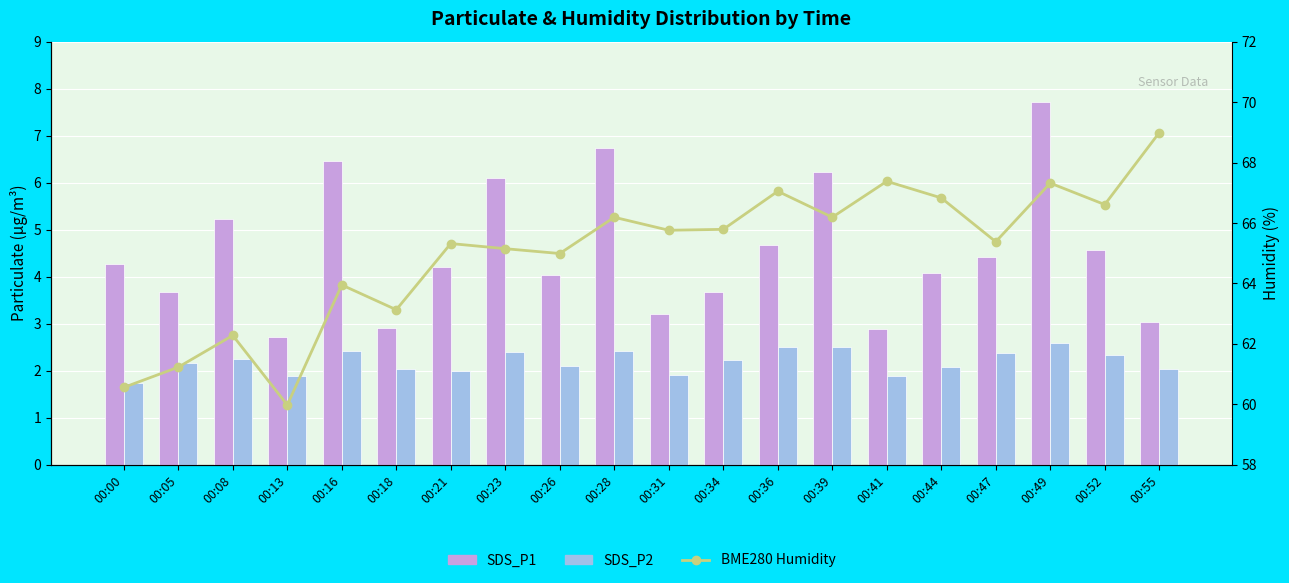

Reading left to right, transcribe all the data shown in this chart.

SDS_P1: 4.3	3.7	5.2	2.7	6.5	2.9	4.2	6.1	4.0	6.7	3.2	3.7	4.7	6.2	2.9	4.1	4.4	7.7	4.6	3.0
SDS_P2: 1.7	2.2	2.2	1.9	2.4	2.0	2.0	2.4	2.1	2.4	1.9	2.2	2.5	2.5	1.9	2.1	2.4	2.6	2.3	2.0
BME280 Humidity: 60.6	61.2	62.3	60.0	64.0	63.1	65.3	65.2	65.0	66.2	65.8	65.8	67.0	66.2	67.4	66.8	65.4	67.3	66.6	69.0